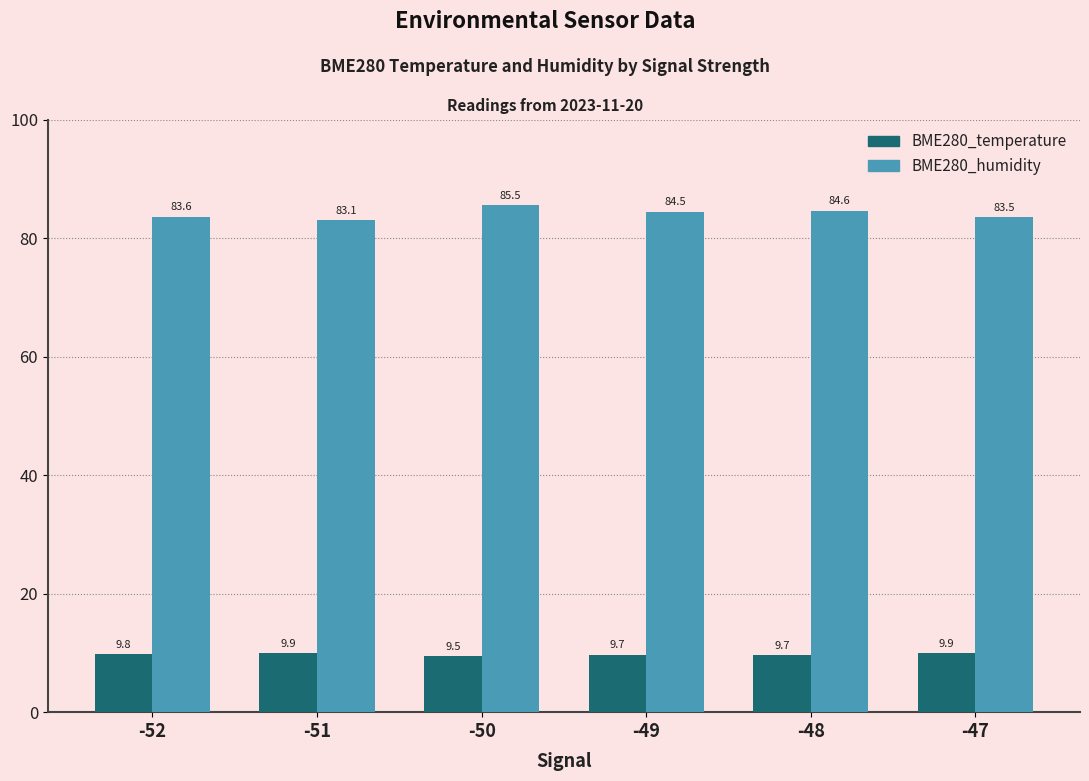

Which series has the widest spread of values?

BME280_humidity